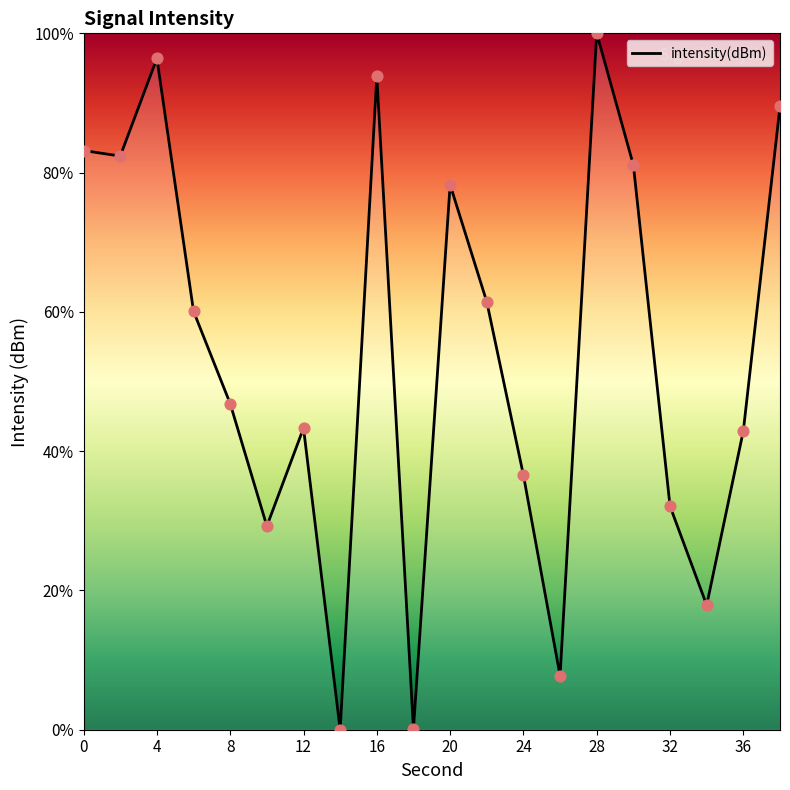

What is the greatest value displayed?

100.0